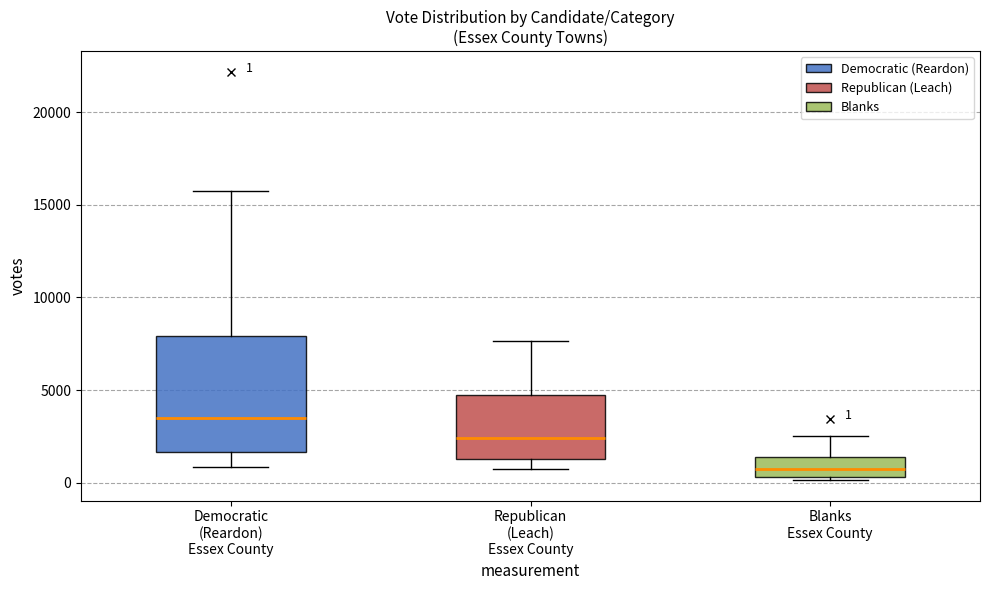

Which box has the lowest median line?

Blanks Essex County